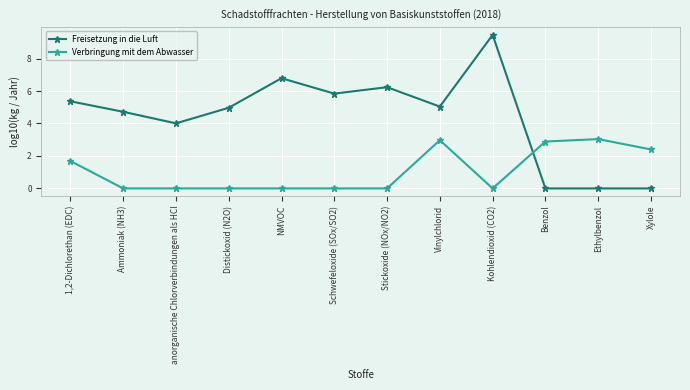

Reading left to right, what are all the values shown in this chart?

Freisetzung in die Luft: 1,2-Dichlorethan (EDC)=5.4	Ammoniak (NH3)=4.7	anorganische Chlorverbindungen als HCl=4.0	Distickoxid (N2O)=5.0	NMVOC=6.8	Schwefeloxide (SOx/SO2)=5.8	Stickoxide (NOx/NO2)=6.2	Vinylchlorid=5.0	Kohlendioxid (CO2)=9.5	Benzol=0.0	Ethylbenzol=0.0	Xylole=0.0
Verbringung mit dem Abwasser: 1,2-Dichlorethan (EDC)=1.7	Ammoniak (NH3)=0.0	anorganische Chlorverbindungen als HCl=0.0	Distickoxid (N2O)=0.0	NMVOC=0.0	Schwefeloxide (SOx/SO2)=0.0	Stickoxide (NOx/NO2)=0.0	Vinylchlorid=3.0	Kohlendioxid (CO2)=0.0	Benzol=2.9	Ethylbenzol=3.0	Xylole=2.4